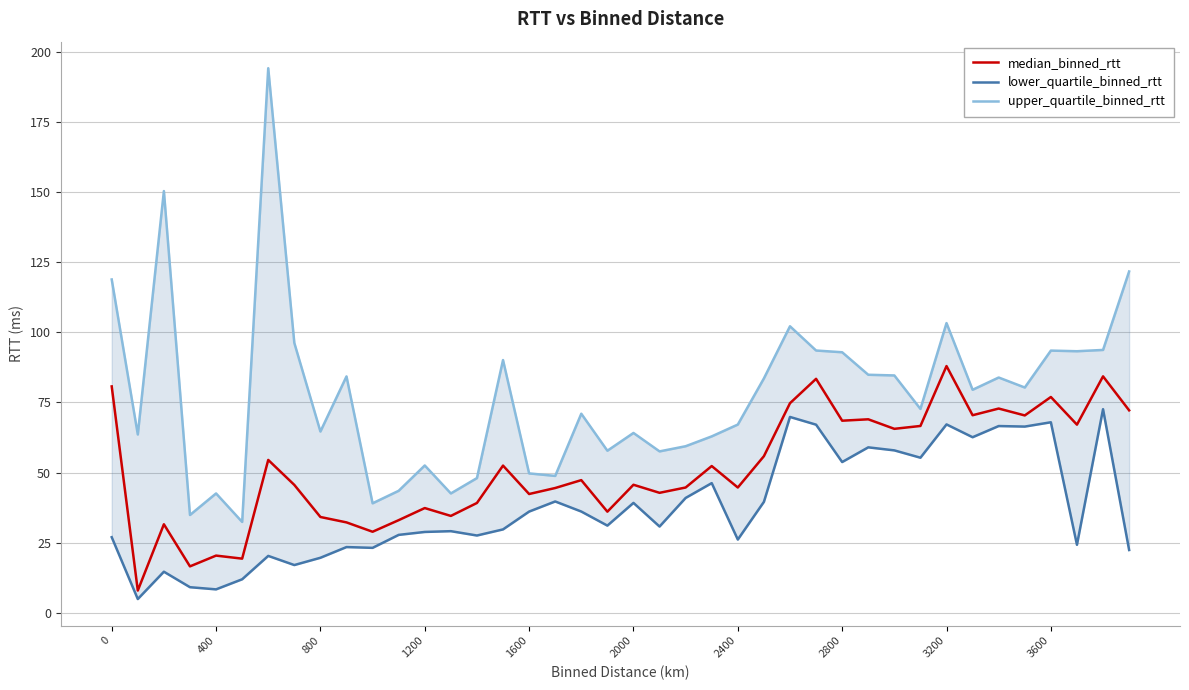

True or false: median_binned_rtt has a value of 20.4 at 400.

True